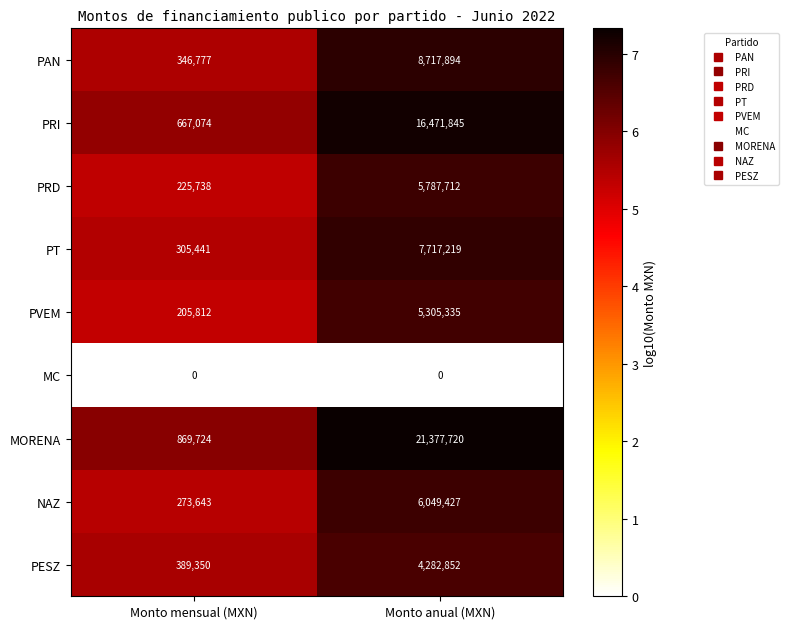

Read the PAN value at Monto anual (MXN), to the nearest 50.

8717900